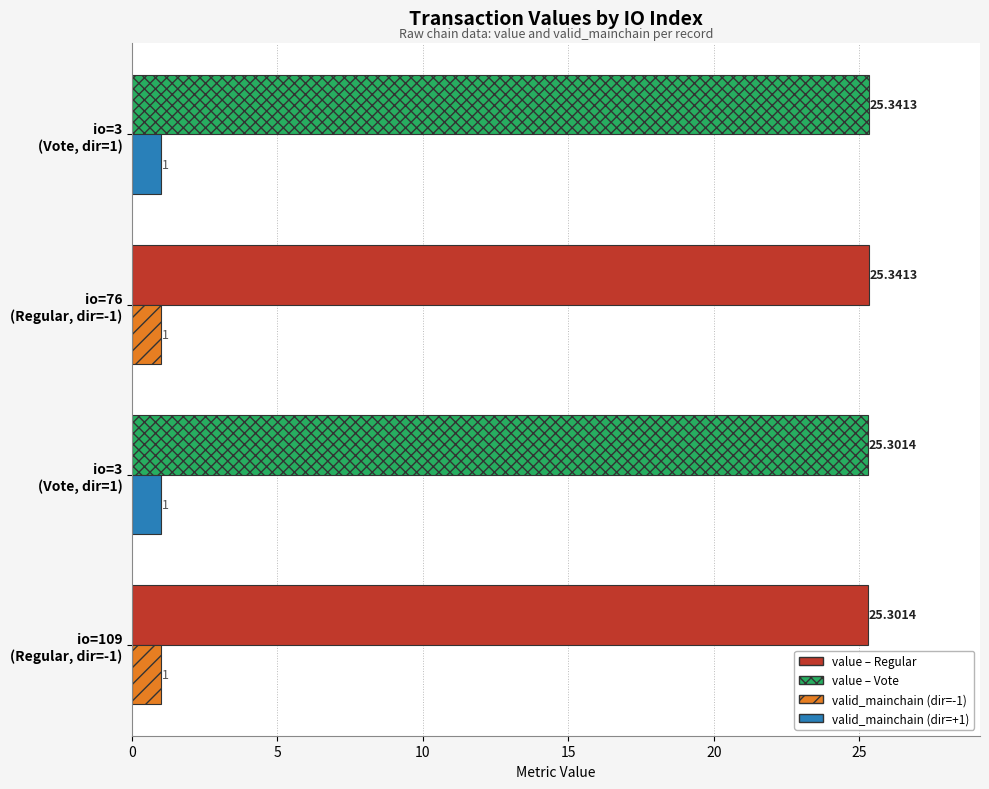

How many series are shown in this chart?

2